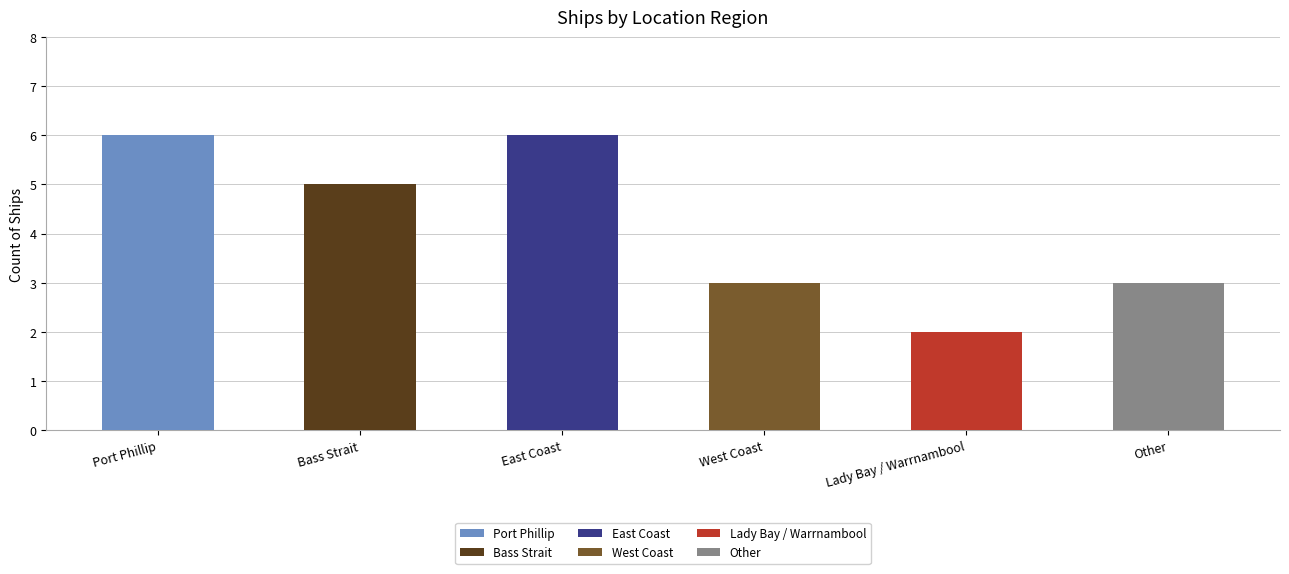

Is it true that the value at Other is 3?

True